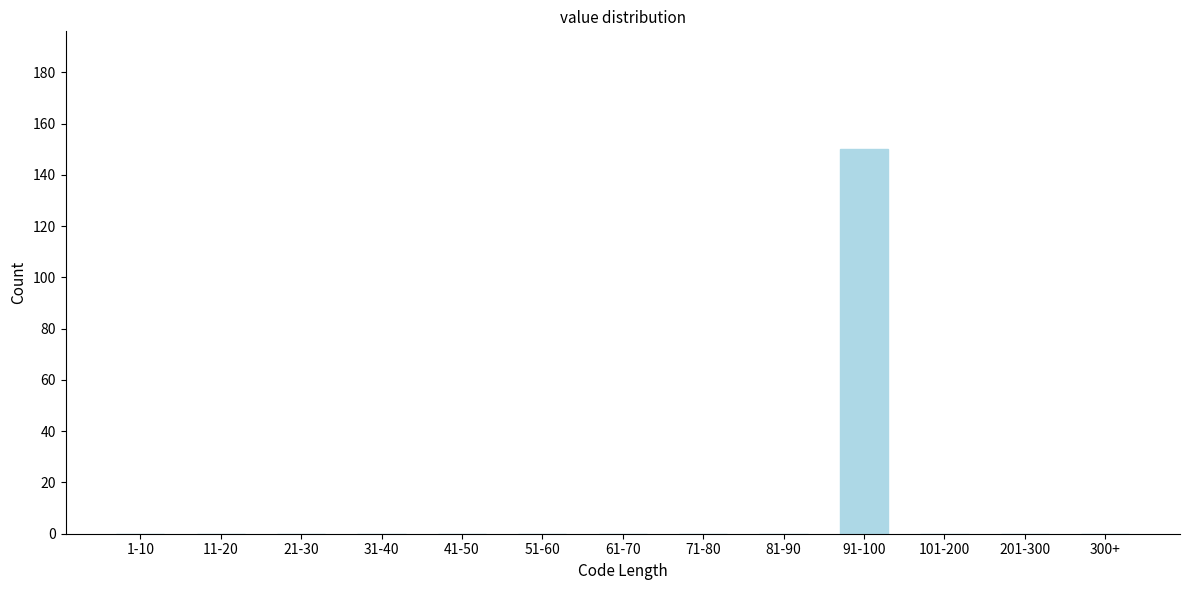

Reading right to left, what are all the values shown in this chart?

300+=0	201-300=0	101-200=0	91-100=150	81-90=0	71-80=0	61-70=0	51-60=0	41-50=0	31-40=0	21-30=0	11-20=0	1-10=0